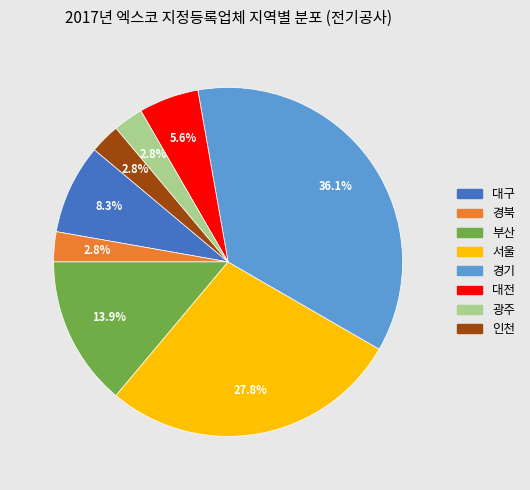

What is the largest slice in the pie chart?

경기